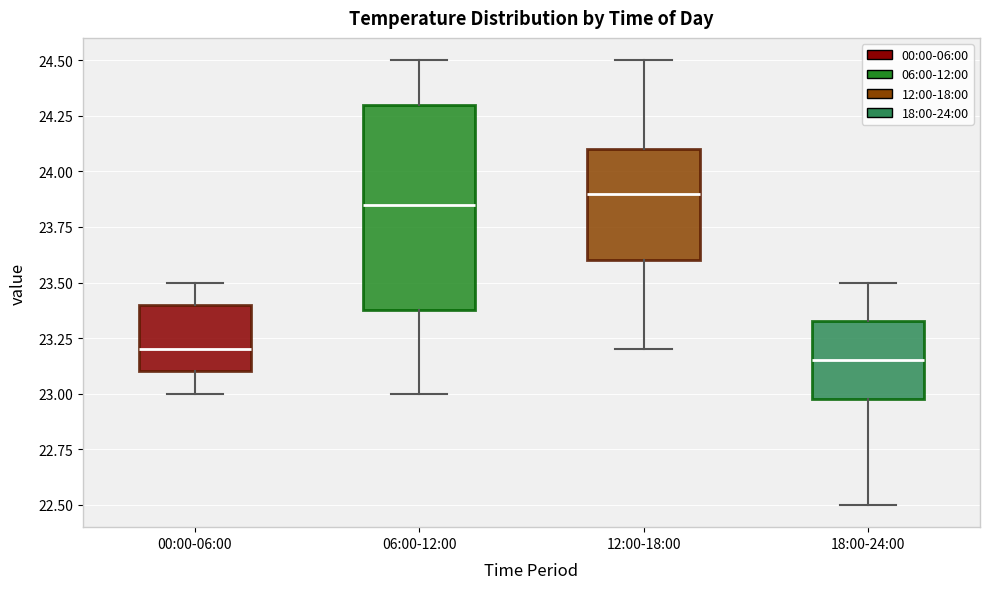

Which box is the tallest, from its lower edge to its upper edge?

06:00-12:00